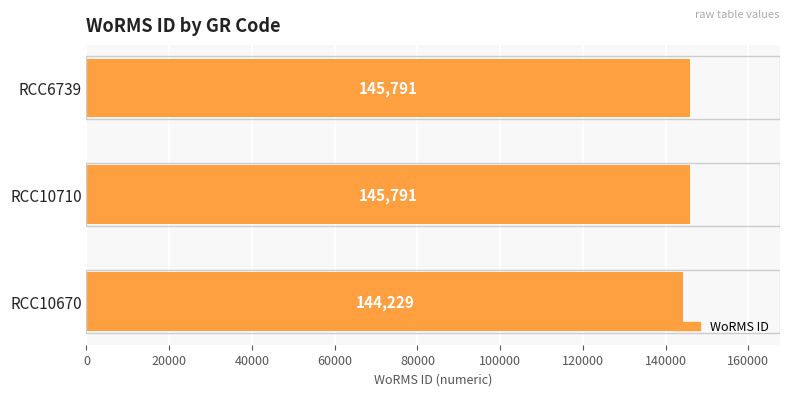

How many values are between 144229 and 145791?

3